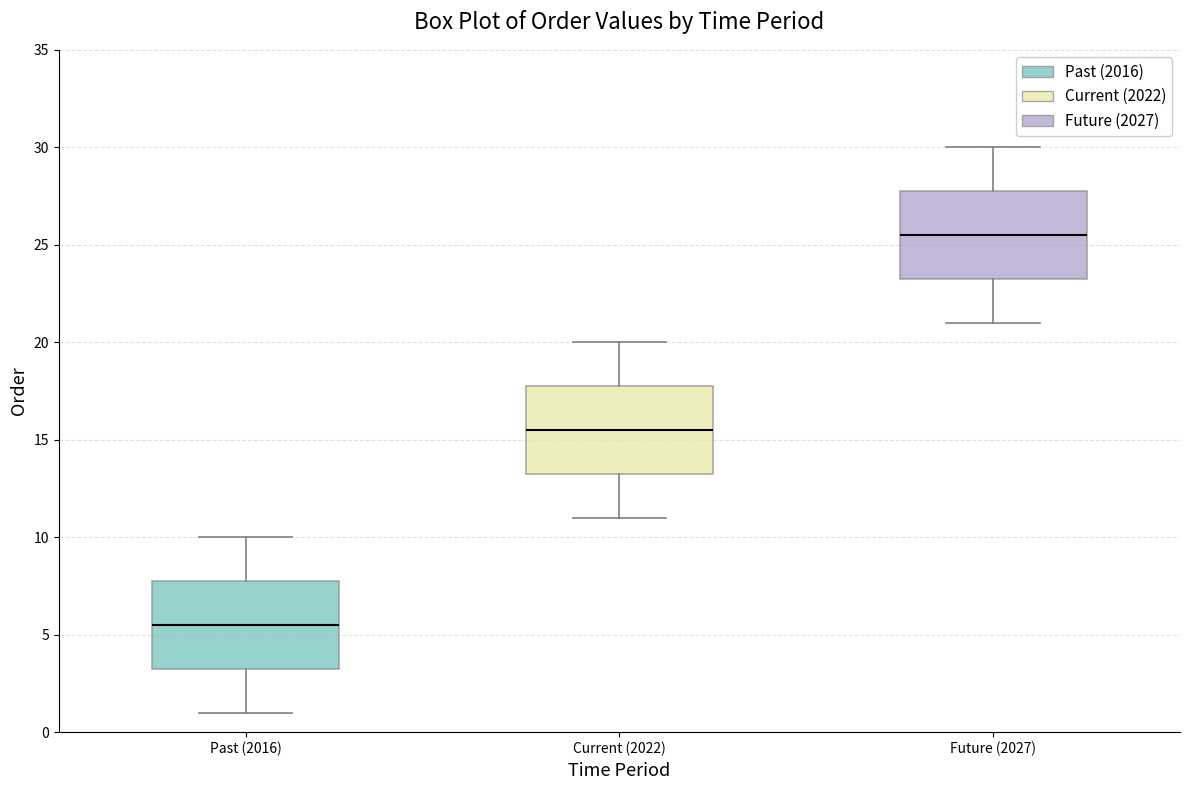

Where does the lower whisker of the box for Past (2016) end on the y-axis? The values are not printed on the chart, so give them approximately, as read against the axis.

1.0